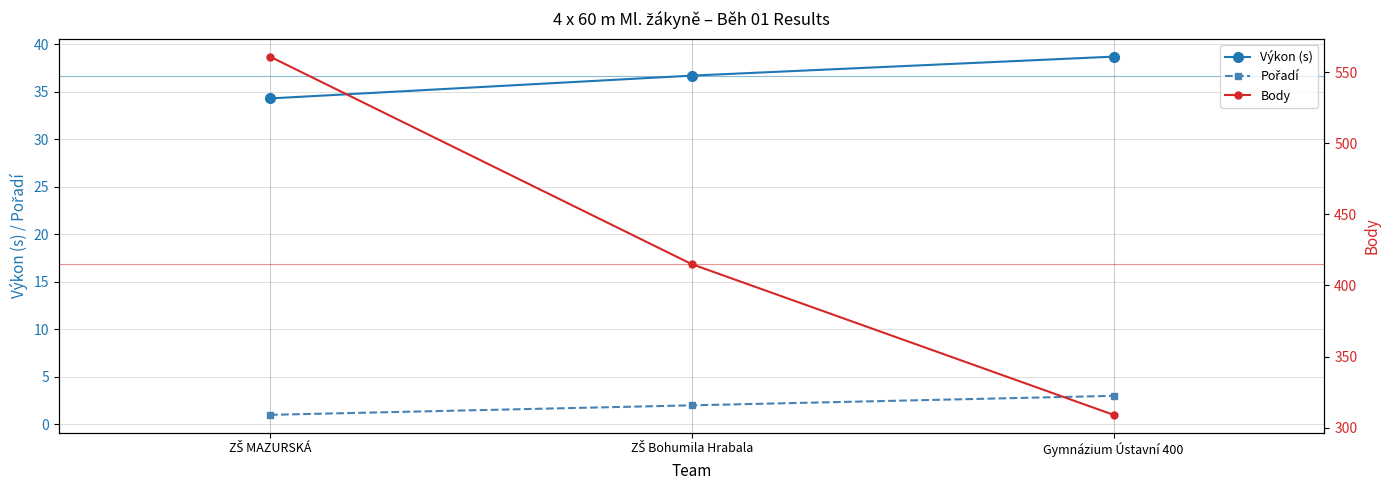

At which label is Pořadí closest to 2?

ZŠ Bohumila Hrabala